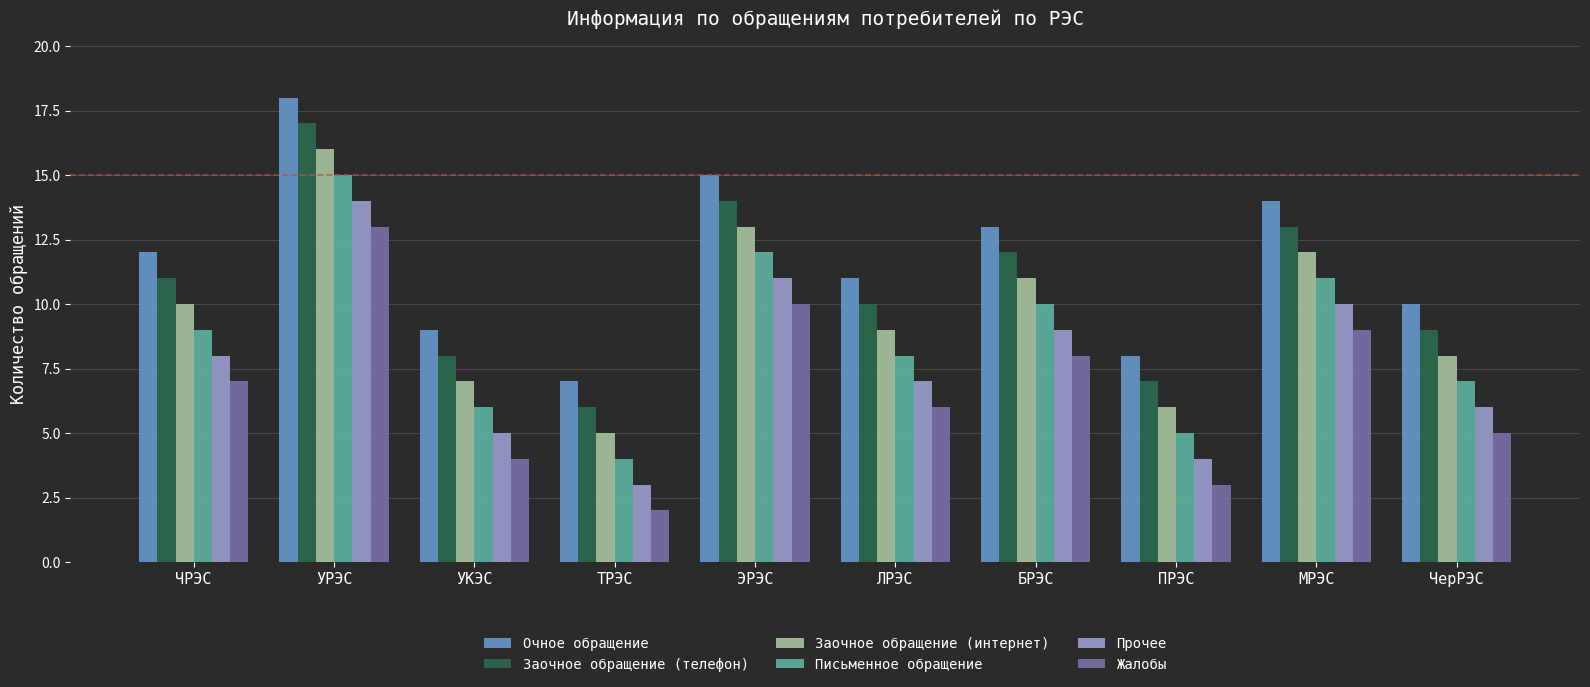

Rank the categories by Заочное обращение (телефон) value from lowest to highest.

ТРЭС, ПРЭС, УКЭС, ЧерРЭС, ЛРЭС, ЧРЭС, БРЭС, МРЭС, ЭРЭС, УРЭС